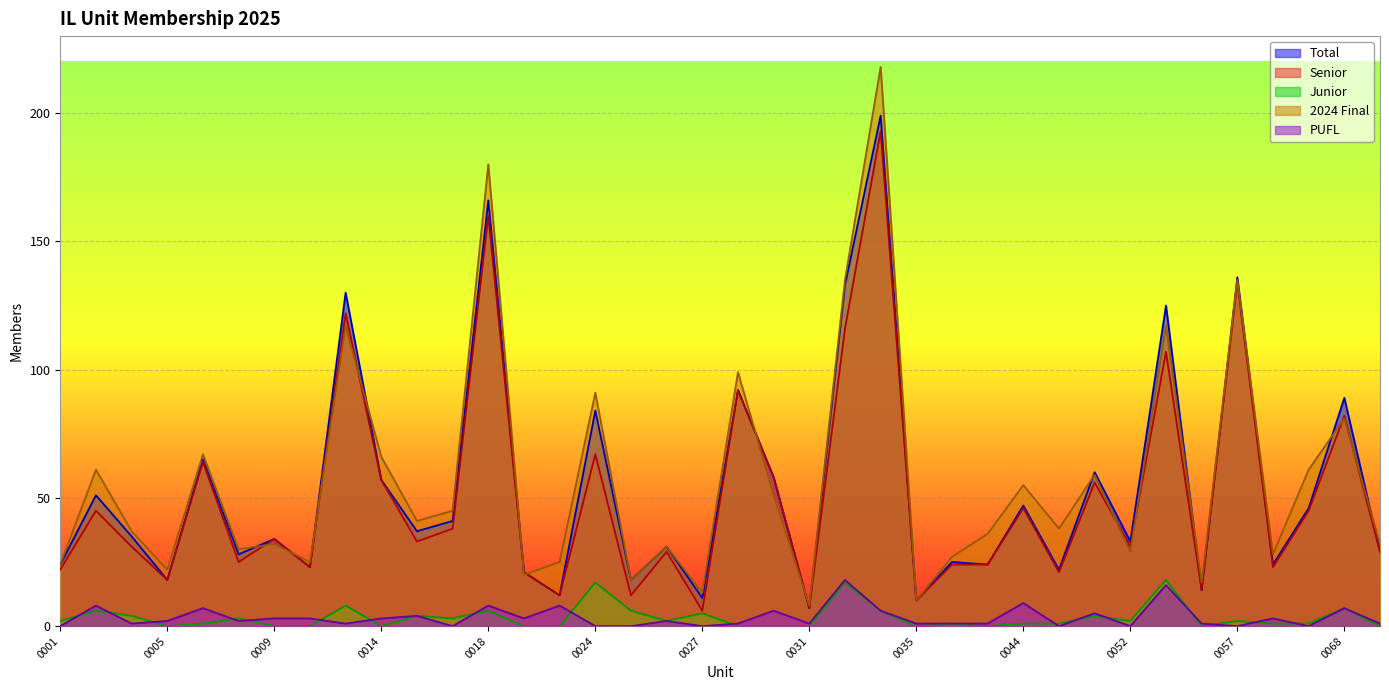

The value of 2024 Final at 0004 is 37. True or false?

True